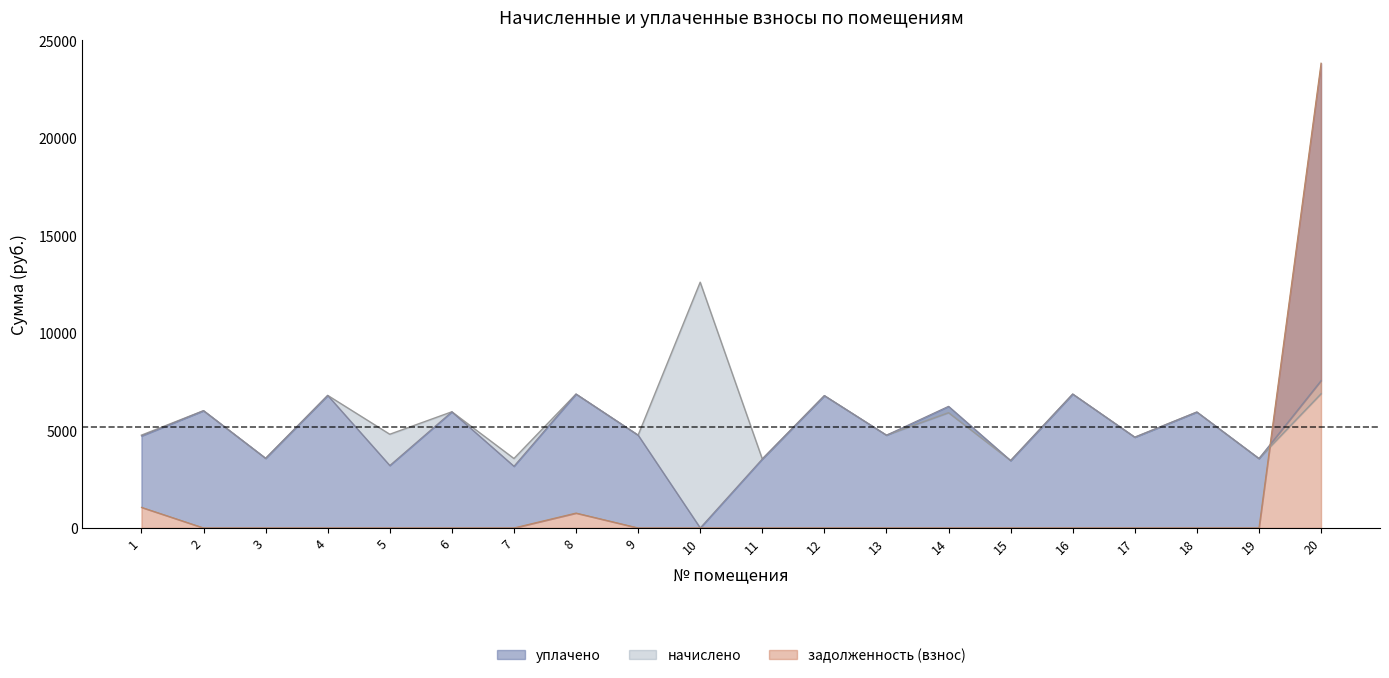

How many data points in начислено are less than 5909?

10